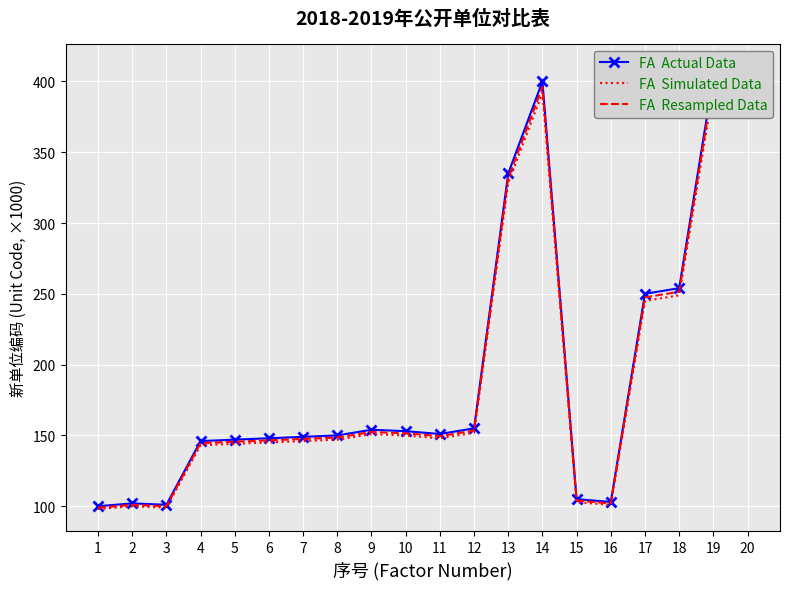

What is the value of the FA  Resampled Data point at the 14th from the left?

396.0